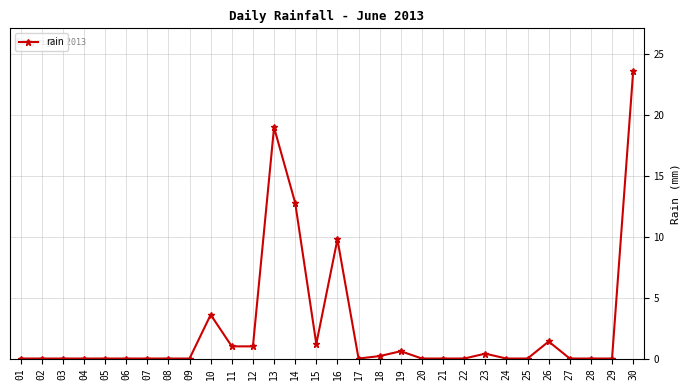

Reading left to right, transcribe all the data shown in this chart.

0.0	0.0	0.0	0.0	0.0	0.0	0.0	0.0	0.0	3.6	1.0	1.0	19.0	12.8	1.2	9.8	0.0	0.2	0.6	0.0	0.0	0.0	0.4	0.0	0.0	1.4	0.0	0.0	0.0	23.6